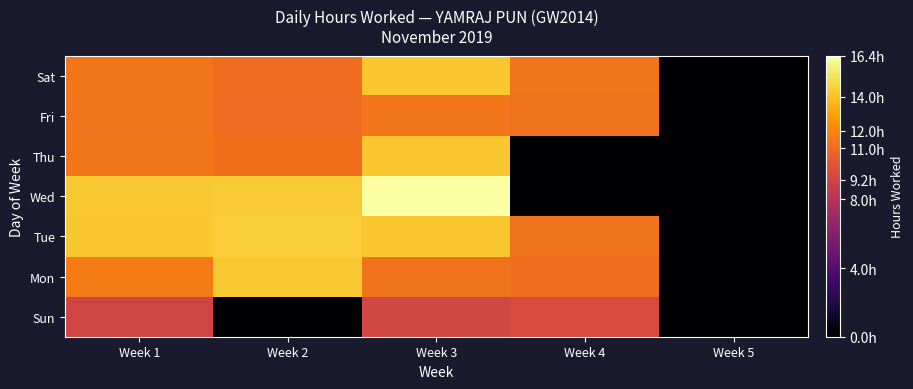

Which series has the widest spread of values?

Wed